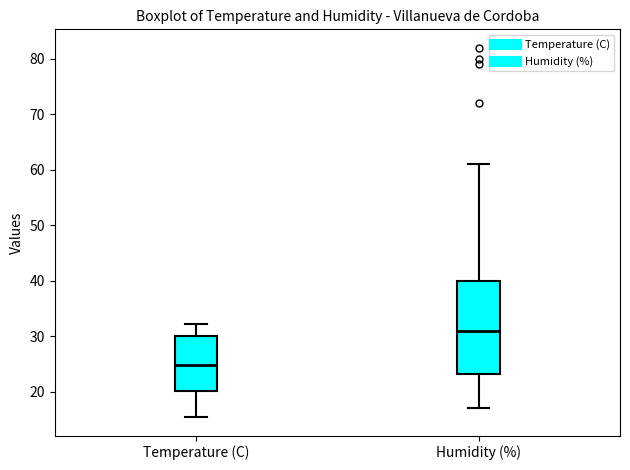

Reading left to right, read every box against the y-axis: the position of its median line, the range the box covers, and the ends of its whiskers. The values are not printed on the chart, so give them approximately, as read against the axis.

Temperature (C): median 25, box 20 to 30, whiskers 15 to 32
Humidity (%): median 31, box 23 to 40, whiskers 17 to 61